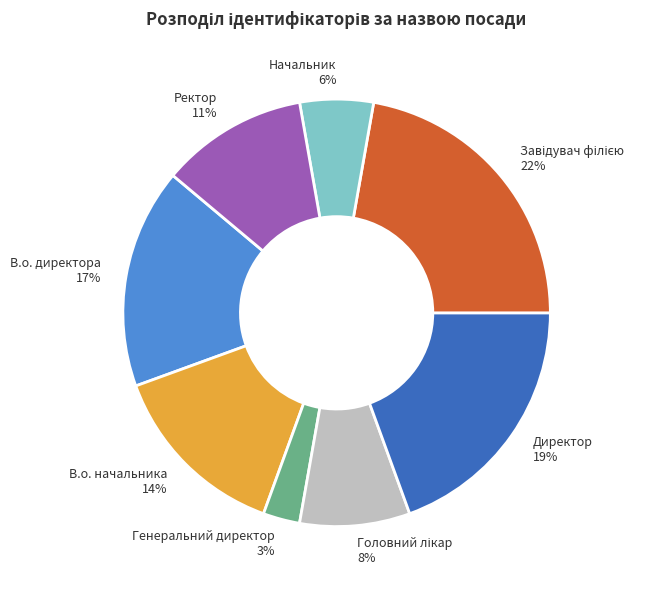

Is there any slice that represents more than half of the pie?

No